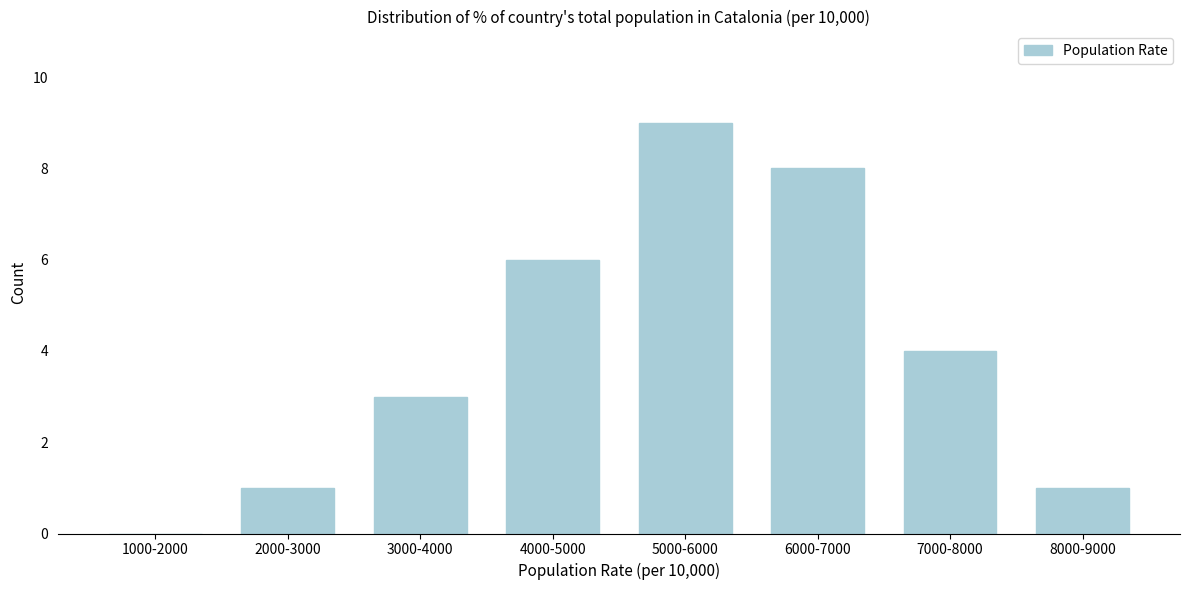

Reading right to left, what are all the values shown in this chart?

8000-9000=1	7000-8000=4	6000-7000=8	5000-6000=9	4000-5000=6	3000-4000=3	2000-3000=1	1000-2000=0